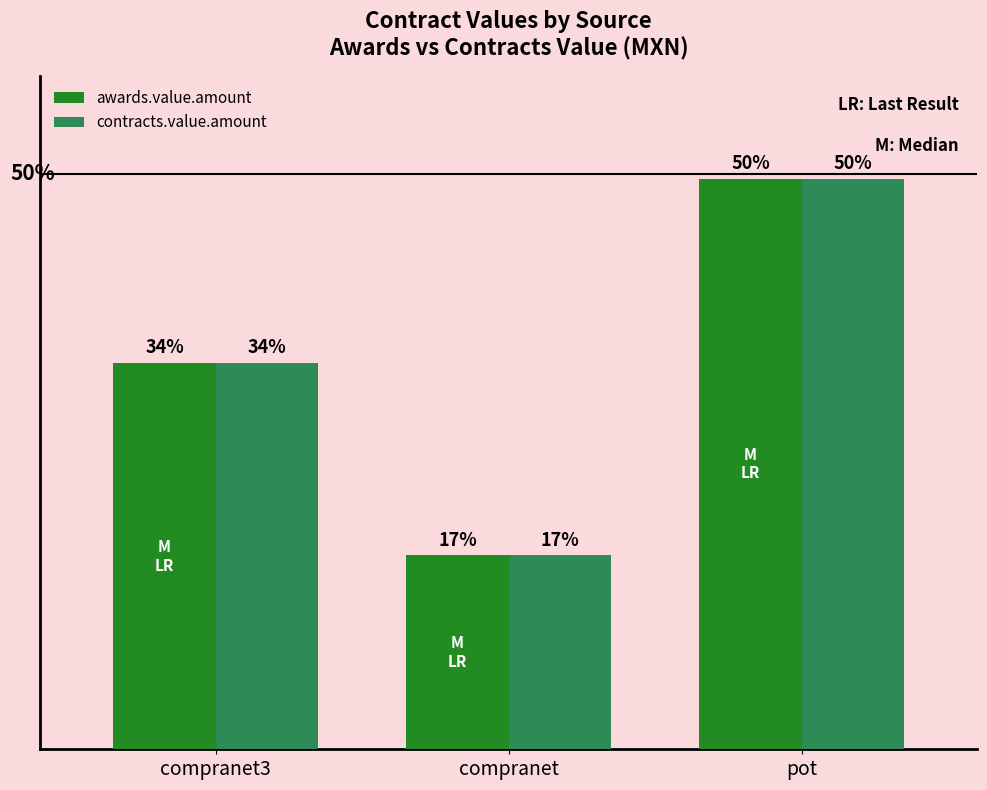

What is the label of the 3rd bar from the left?

pot